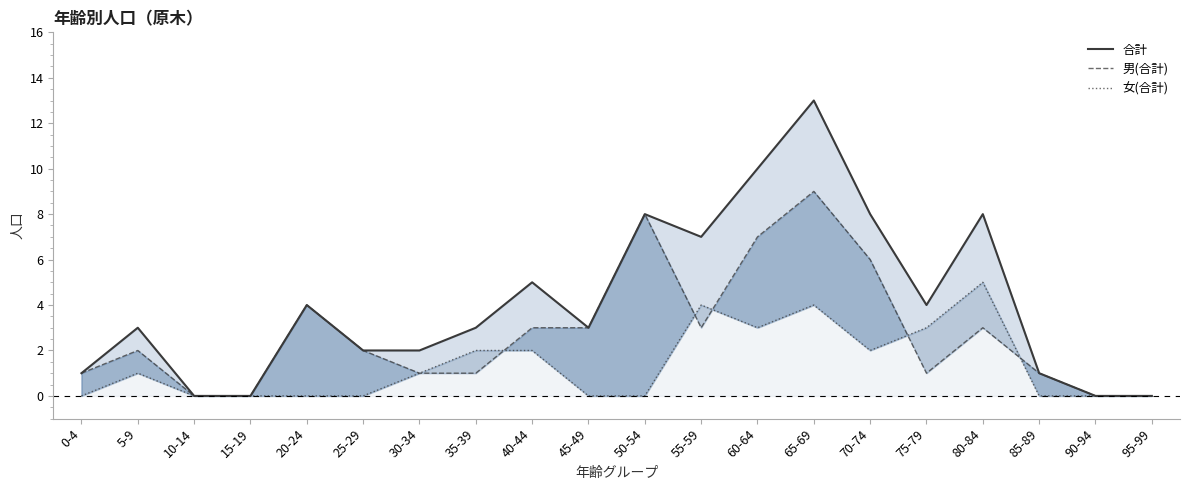

The 女(合計) series shows 2 at 45-49. True or false?

False